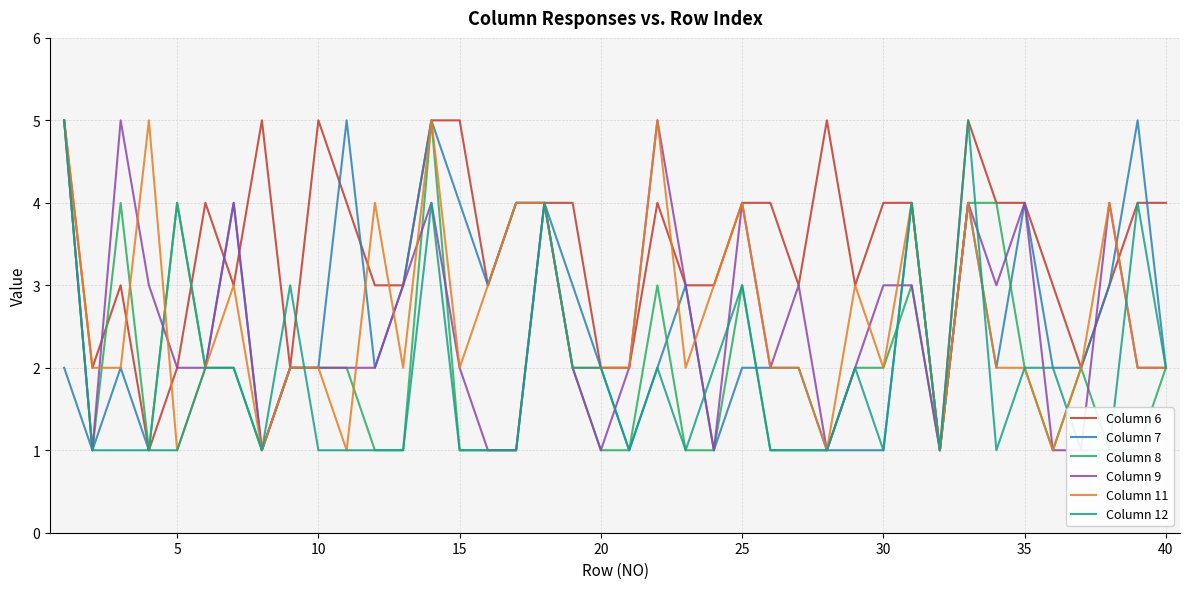

What is the maximum value for Column 6?

5